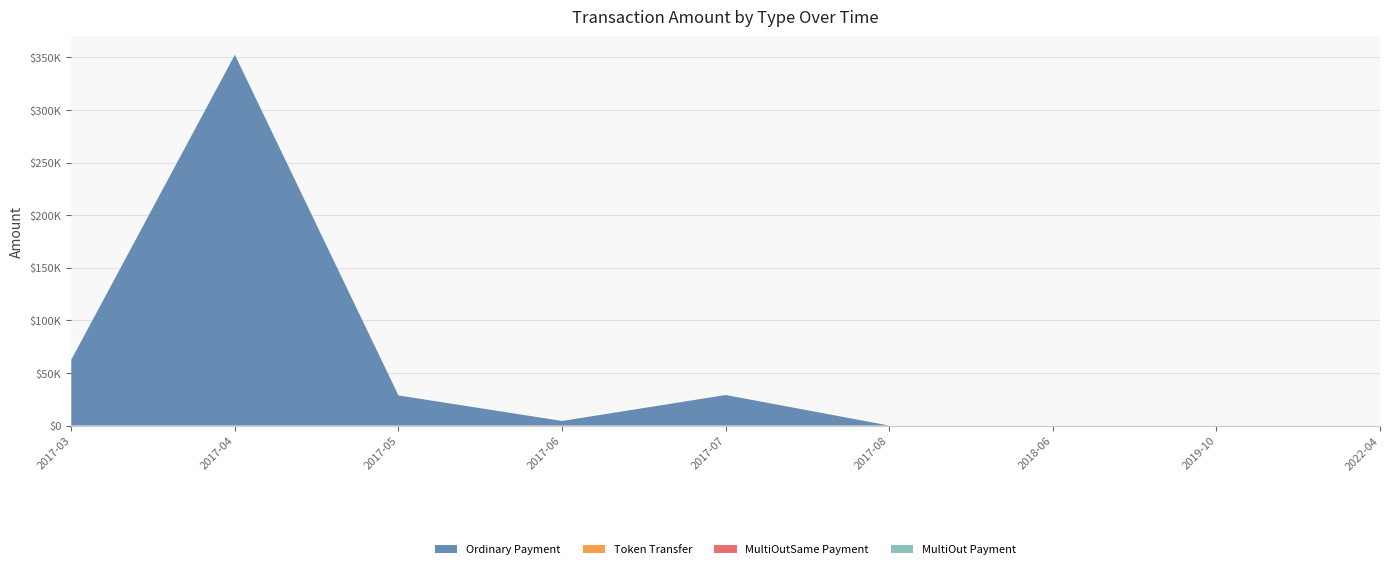

Reading left to right, transcribe all the data shown in this chart.

Ordinary Payment: 62538.7	352516.2	28640.5	4352.6	29033.6	0.0	0.0	0.0	0.0
Token Transfer: 0.0	0.0	0.0	0.0	0.0	0.0	0.0	0.0	0.0
MultiOutSame Payment: 0.0	0.0	0.0	0.0	0.0	0.0	0.0	0.0	0.0
MultiOut Payment: 0.0	0.0	0.0	0.0	0.0	0.0	0.0	0.0	0.0